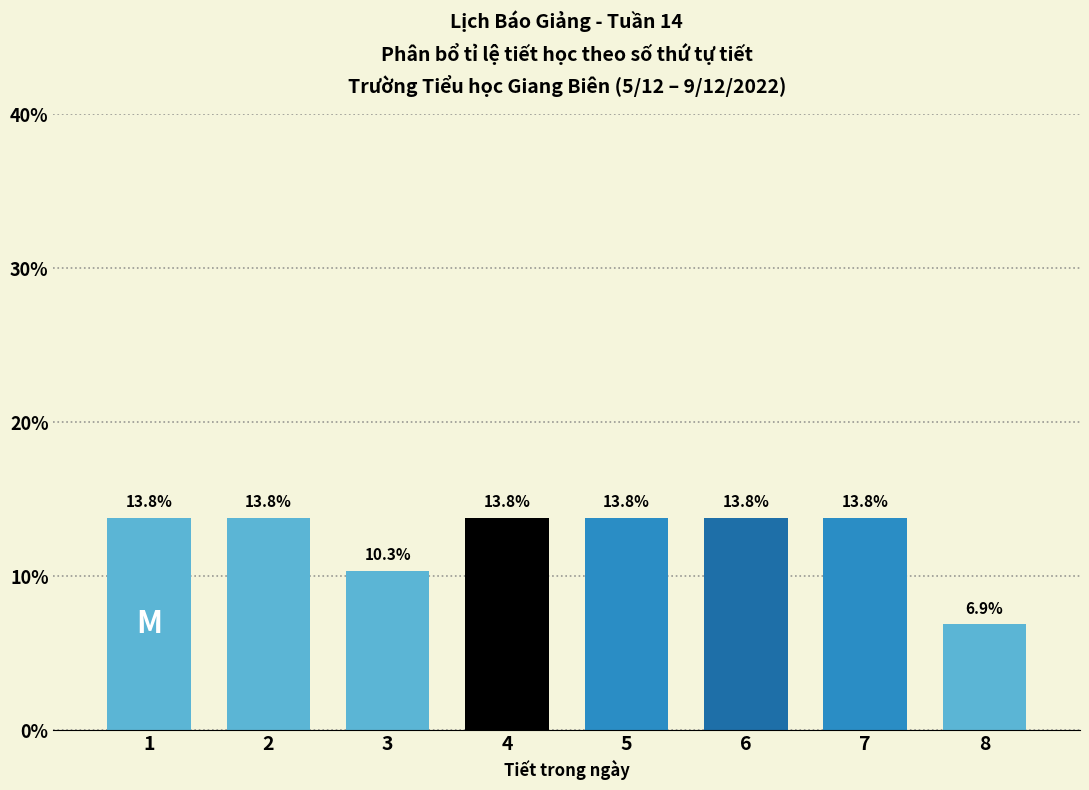

Reading left to right, extract all data points from this chart.

1=13.8	2=13.8	3=10.3	4=13.8	5=13.8	6=13.8	7=13.8	8=6.9